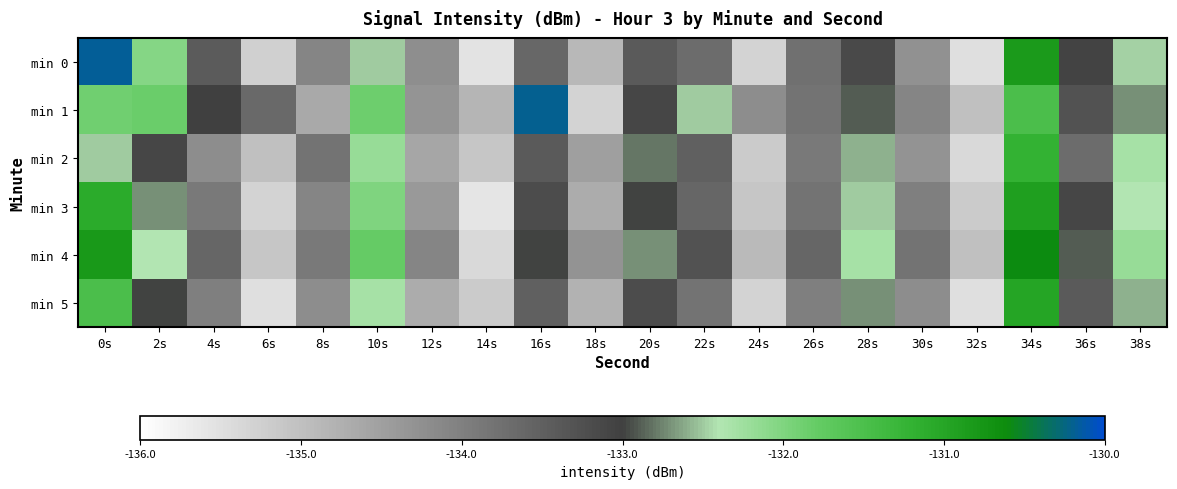

At which category does the chart reach its peak across all series?

0s